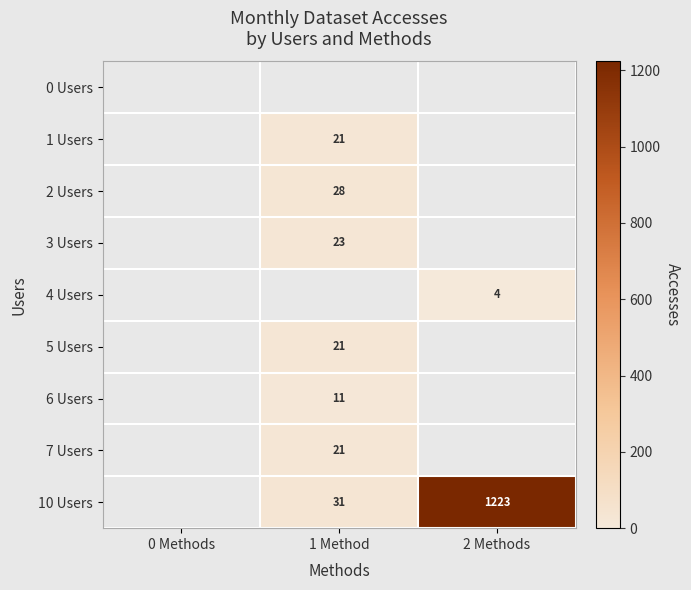

Is the value of 3 Users at 1 Method greater than the value of 1 Users at 1 Method?

Yes